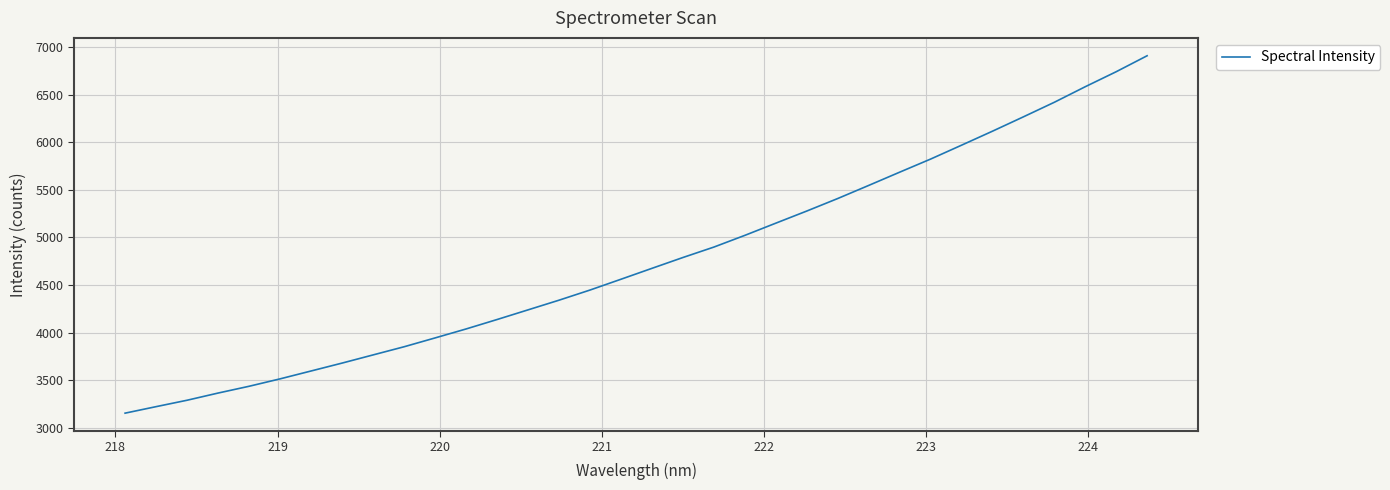

How many lines are shown in the chart?

1